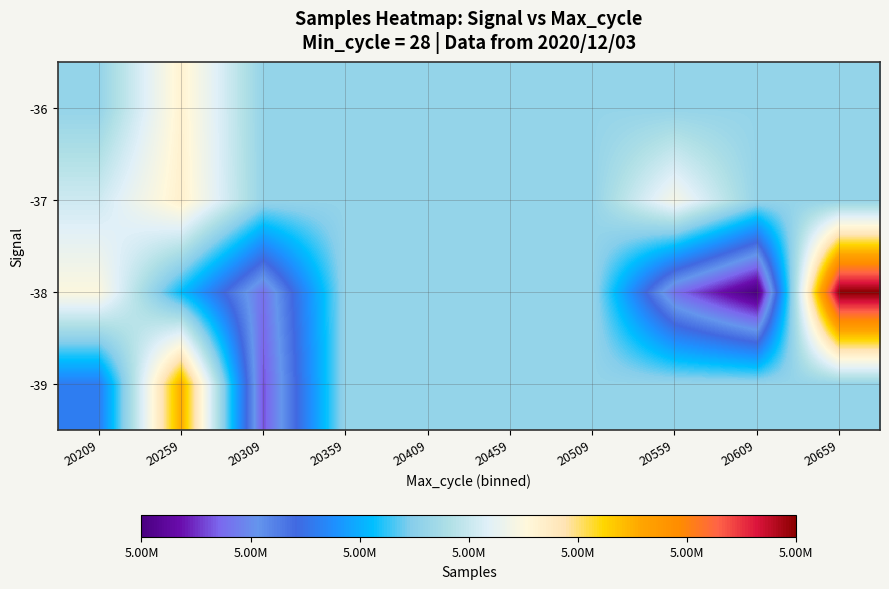

Between 20309 and 20209, which is larger?

20209